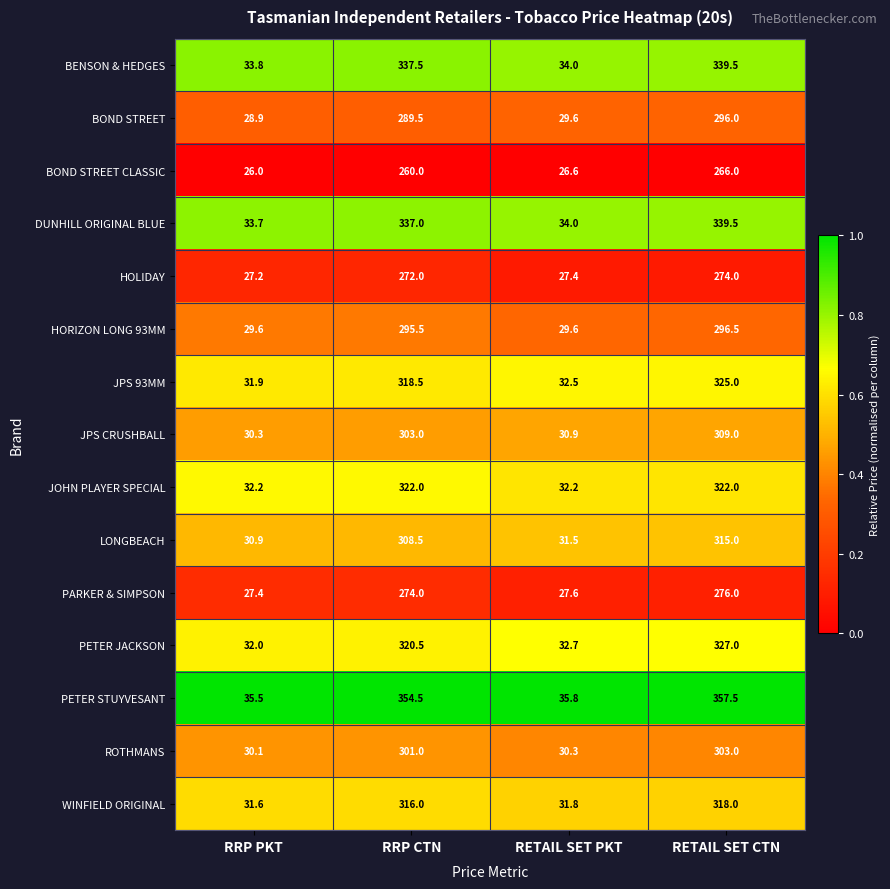

What is the approximate value of BOND STREET CLASSIC at RRP CTN?

260.0